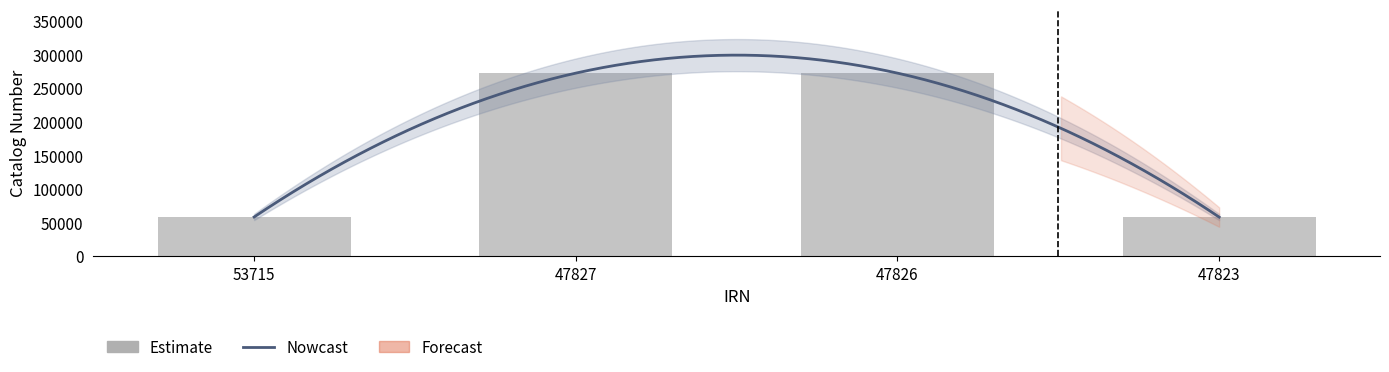

At which category does the chart reach its minimum across all series?

47823